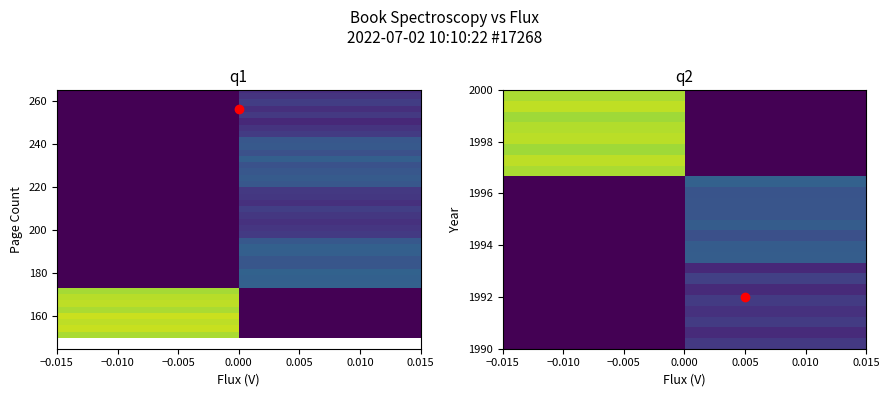

How many categories are shown in the chart?

2